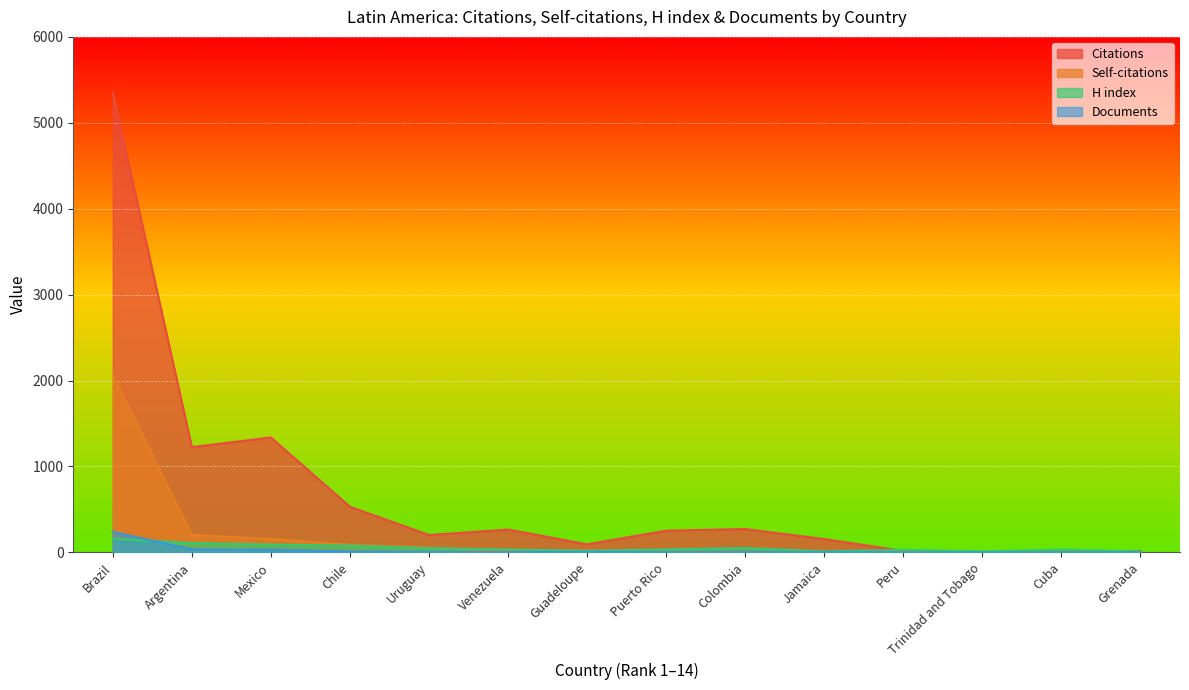

What are all the series names shown in the legend?

Citations, Self-citations, H index, Documents